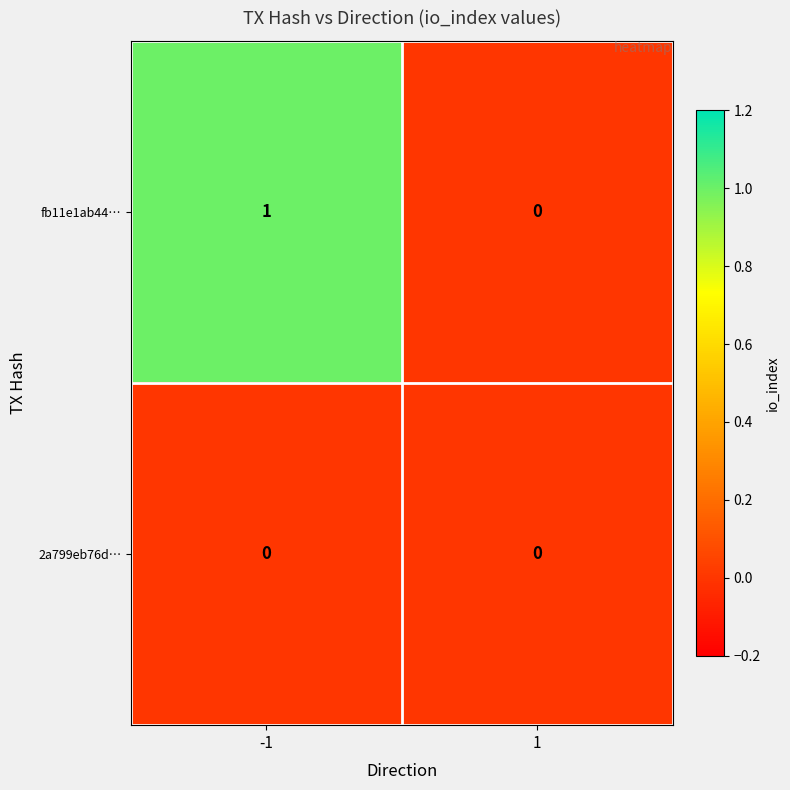

At which category is the sum across all series the highest?

-1